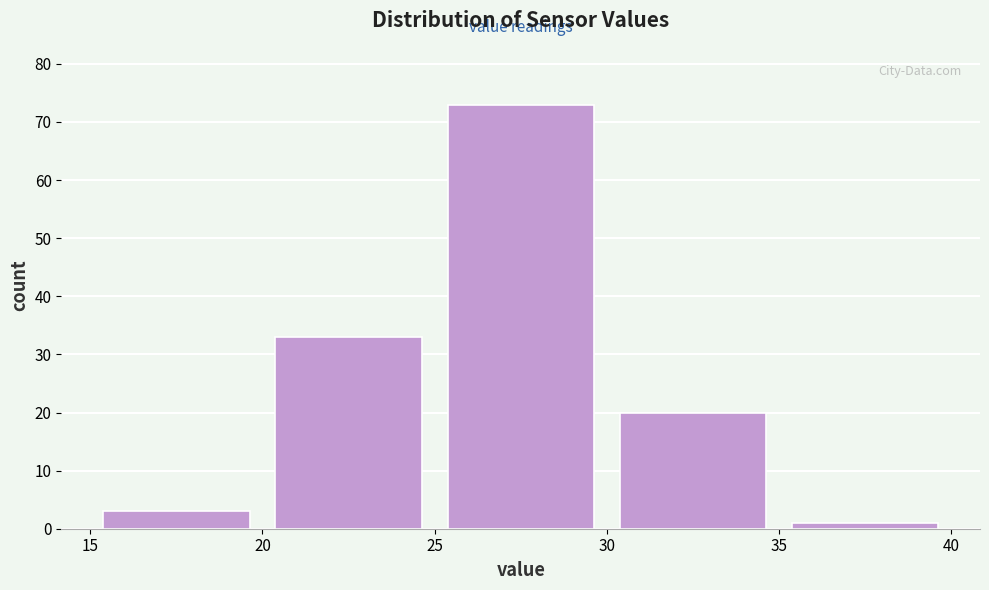

How tall is the bar that spans 30 to 35 on the x-axis? The values are not printed on the chart, so give them approximately, as read against the axis.

20